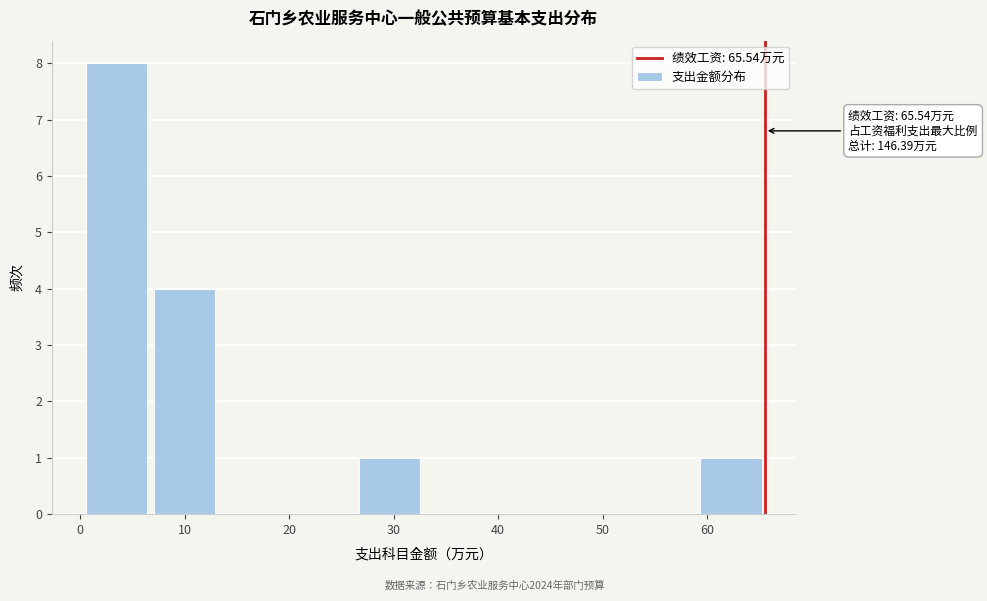

Which range on the x-axis has the tallest bar?

0 to 7